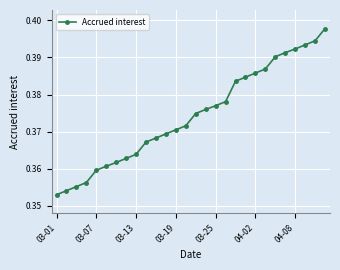

True or false: there are more than 0 points higher than both neighbors.

False